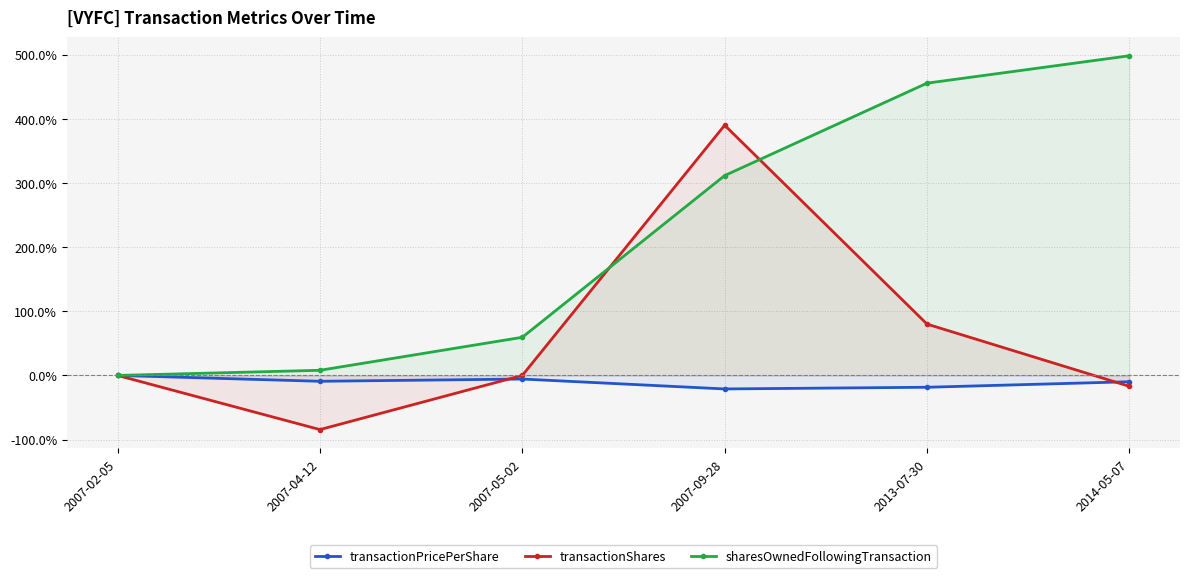

True or false: transactionShares has more than 2 points higher than both neighbors.

False